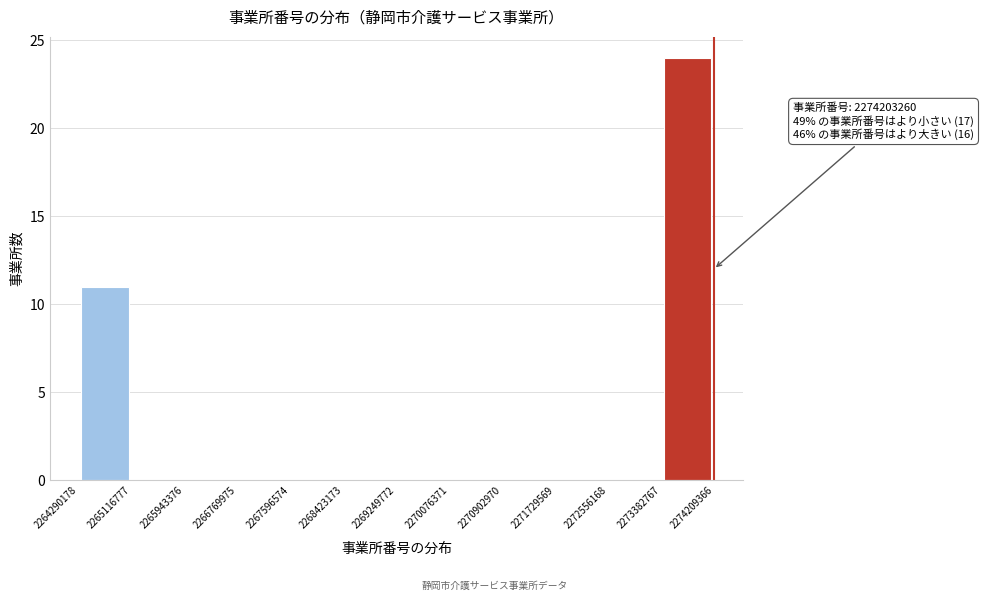

Over which range of the x-axis is the bar tallest?

2273382767 to 2274209366